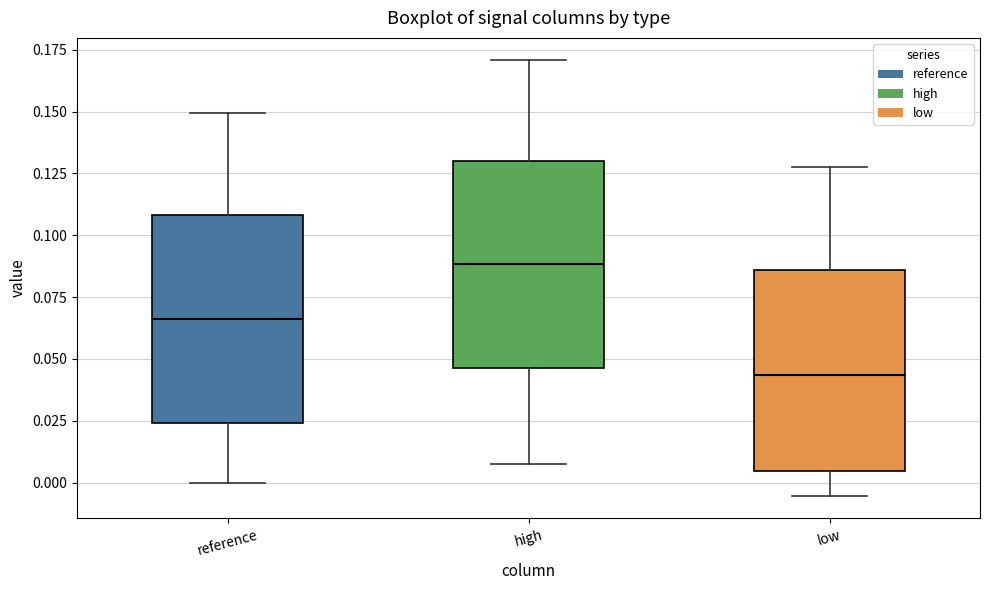

Where does the lower whisker of the box for high end on the y-axis? The values are not printed on the chart, so give them approximately, as read against the axis.

0.010